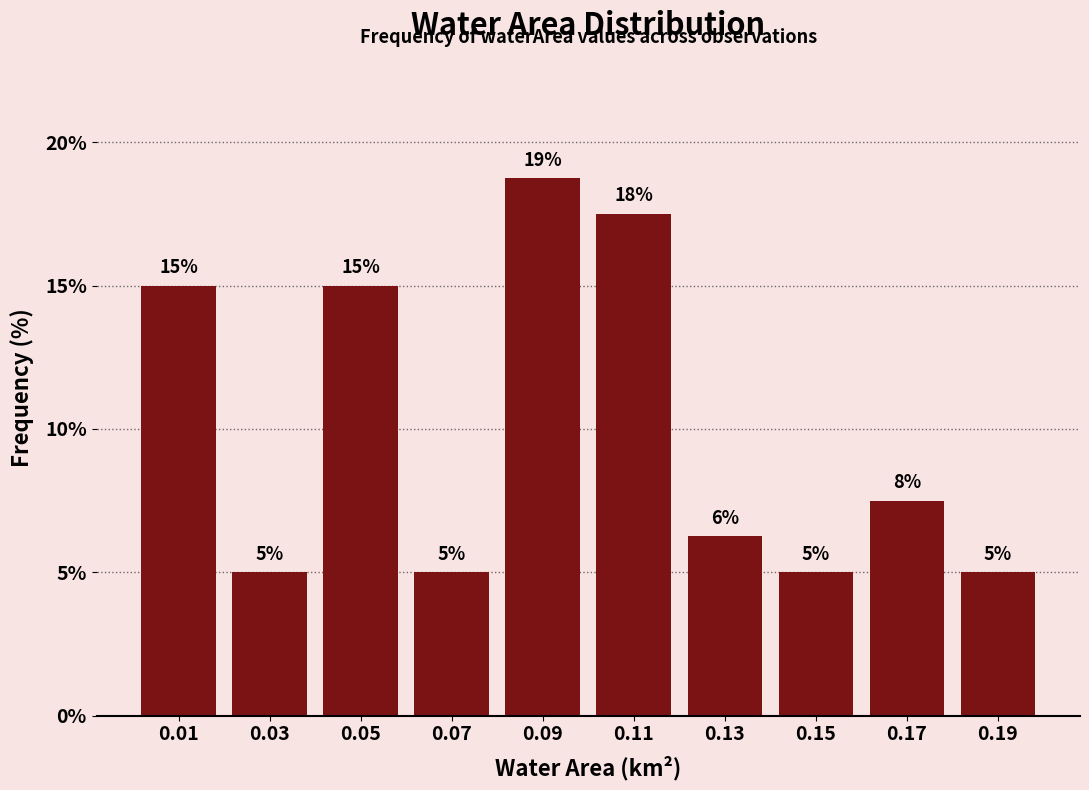

Which range on the x-axis has the tallest bar?

0.08 to 0.10